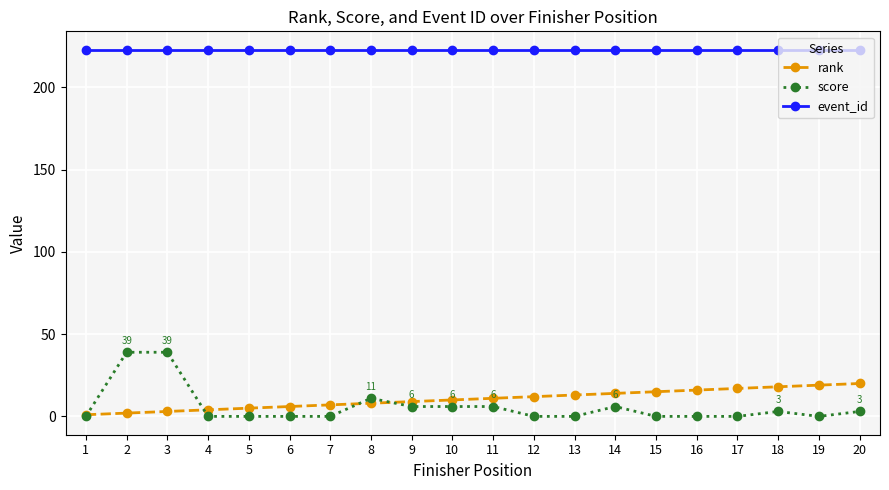

Rank the series at 15 from highest to lowest value.

event_id, rank, score